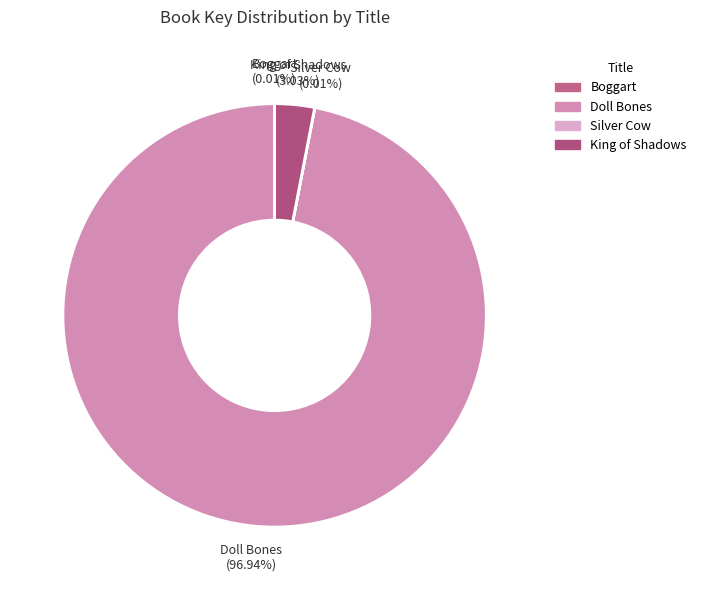

Does Doll Bones account for over 50% of the chart?

Yes